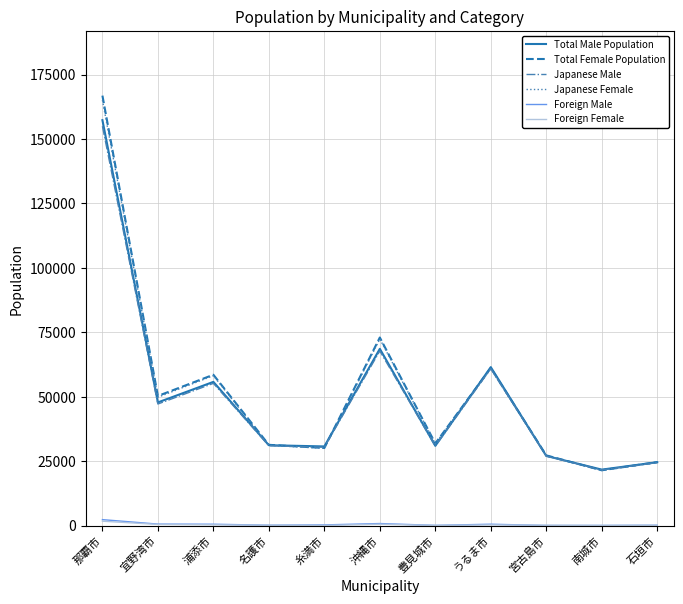

How many lines are shown in the chart?

6